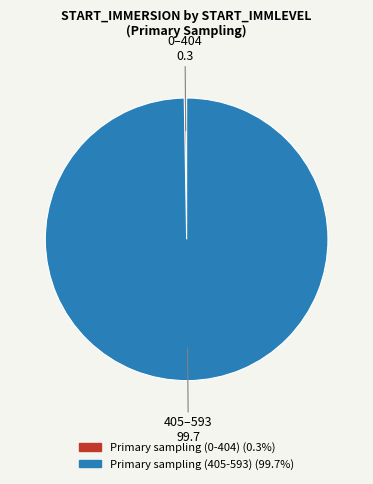

What is the majority slice?

Primary sampling (405-593)